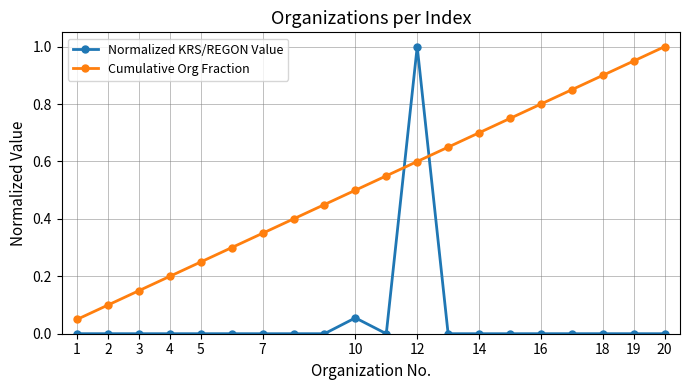

What is the sum of all Cumulative Org Fraction values?

10.5